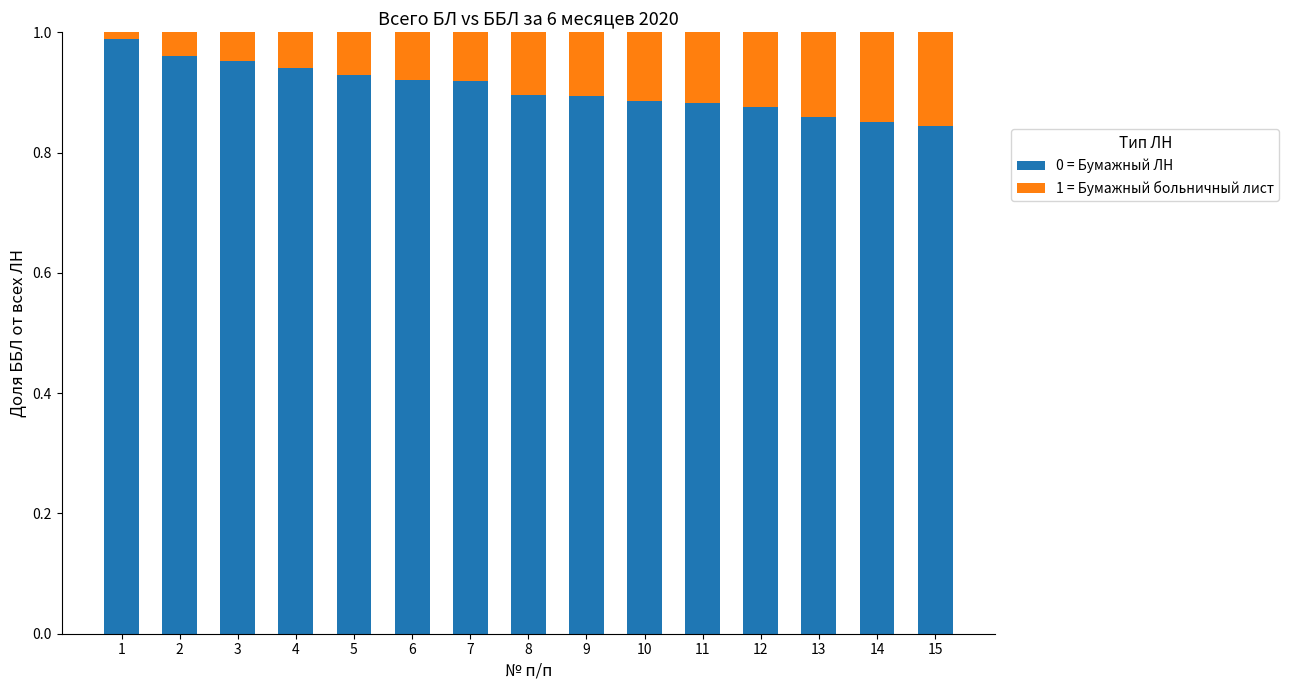

What is the sum of all 0 = Бумажный ЛН values?

13.6